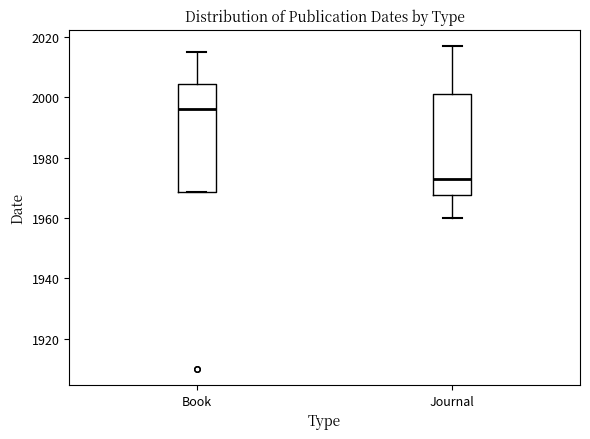

Which box's median line is the lowest?

Journal